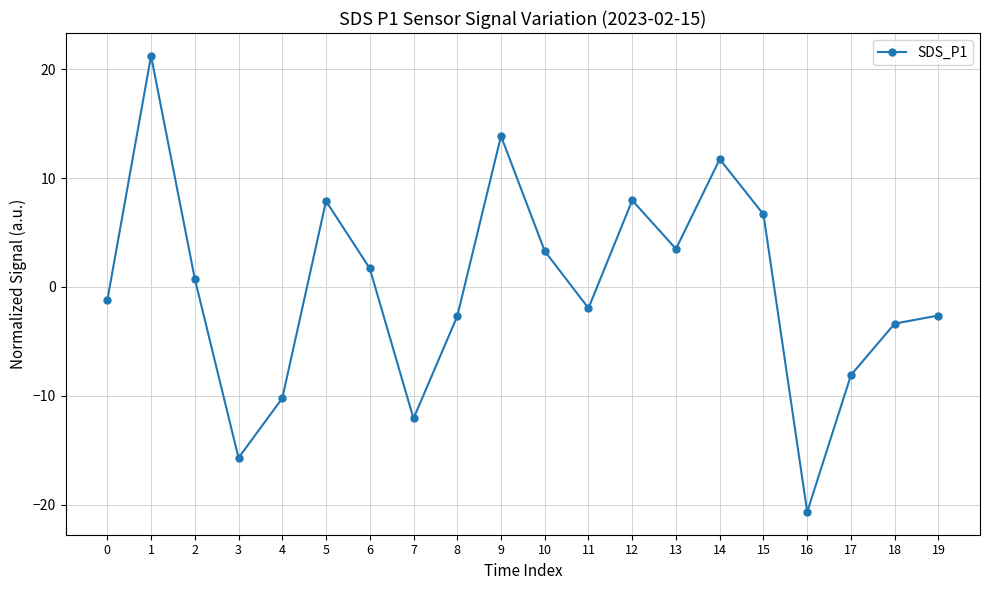

What is the value of the 13th point from the left?

8.0